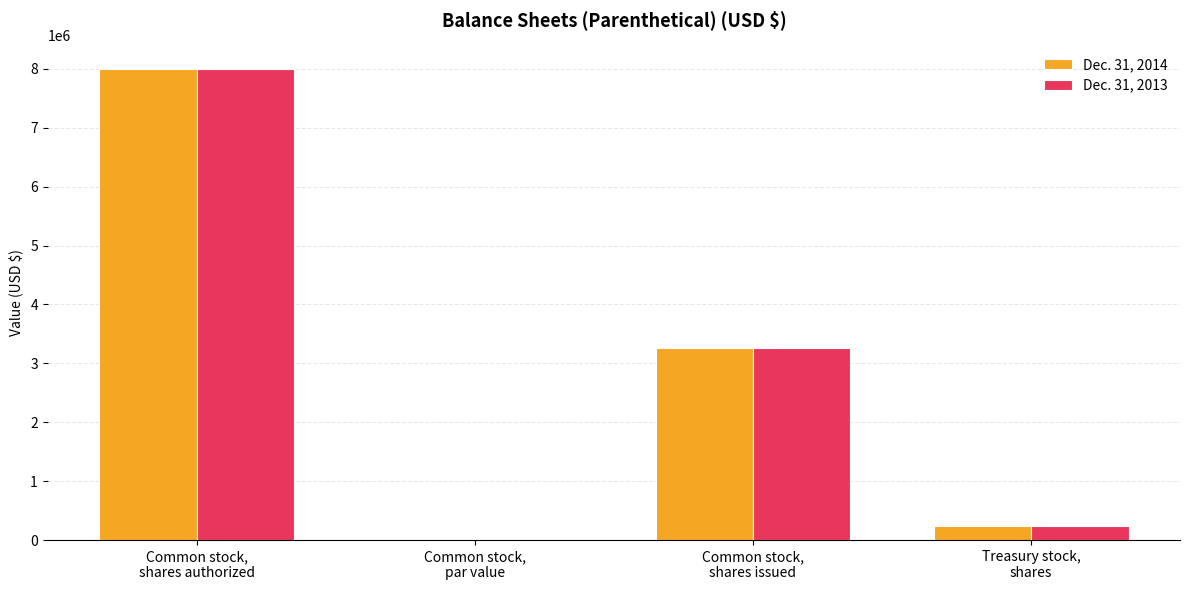

What is the sum of all Dec. 31, 2013 values?

11496262.1